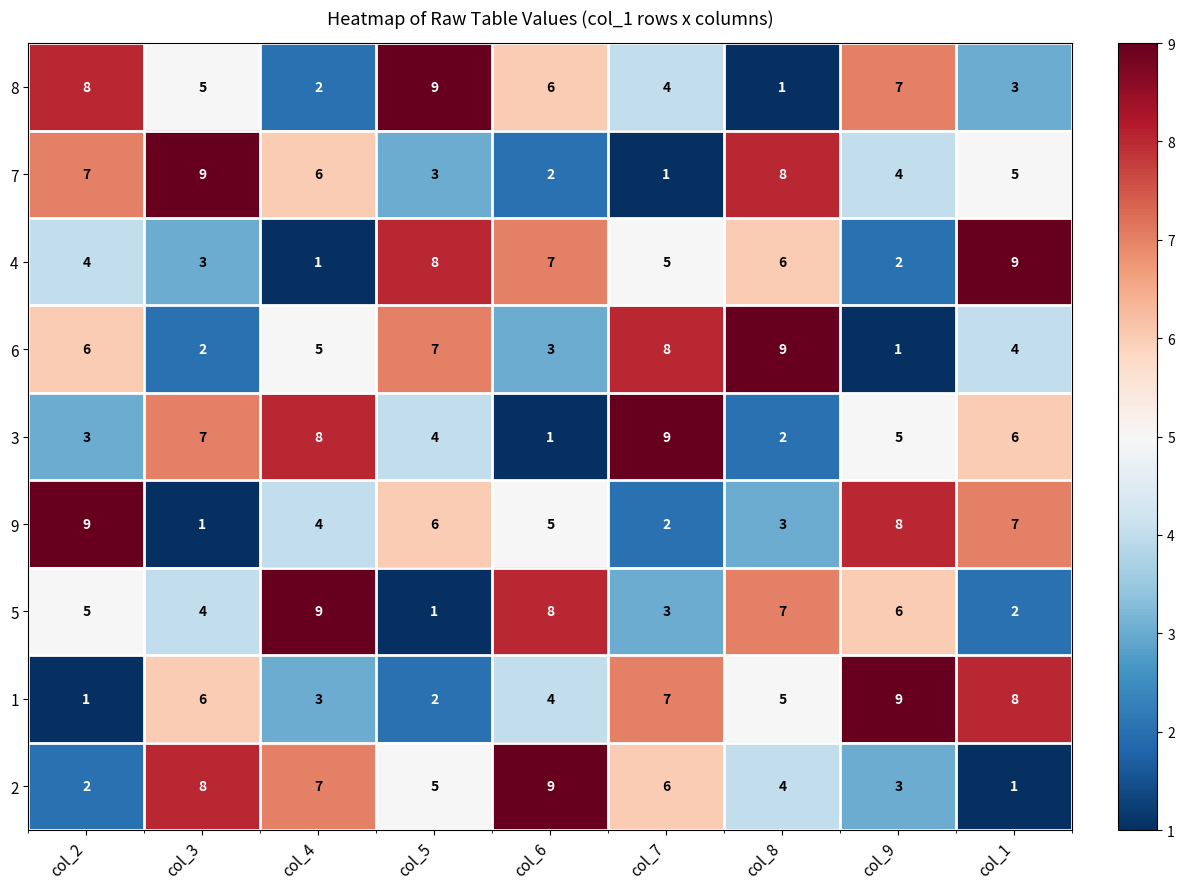

What is the sum of all 9 values?

45